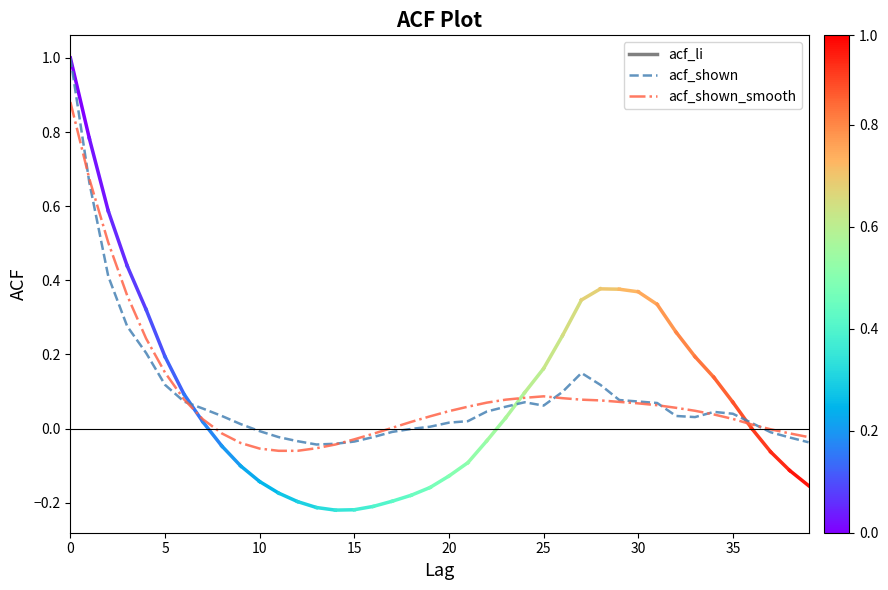

Which series has the widest spread of values?

acf_shown